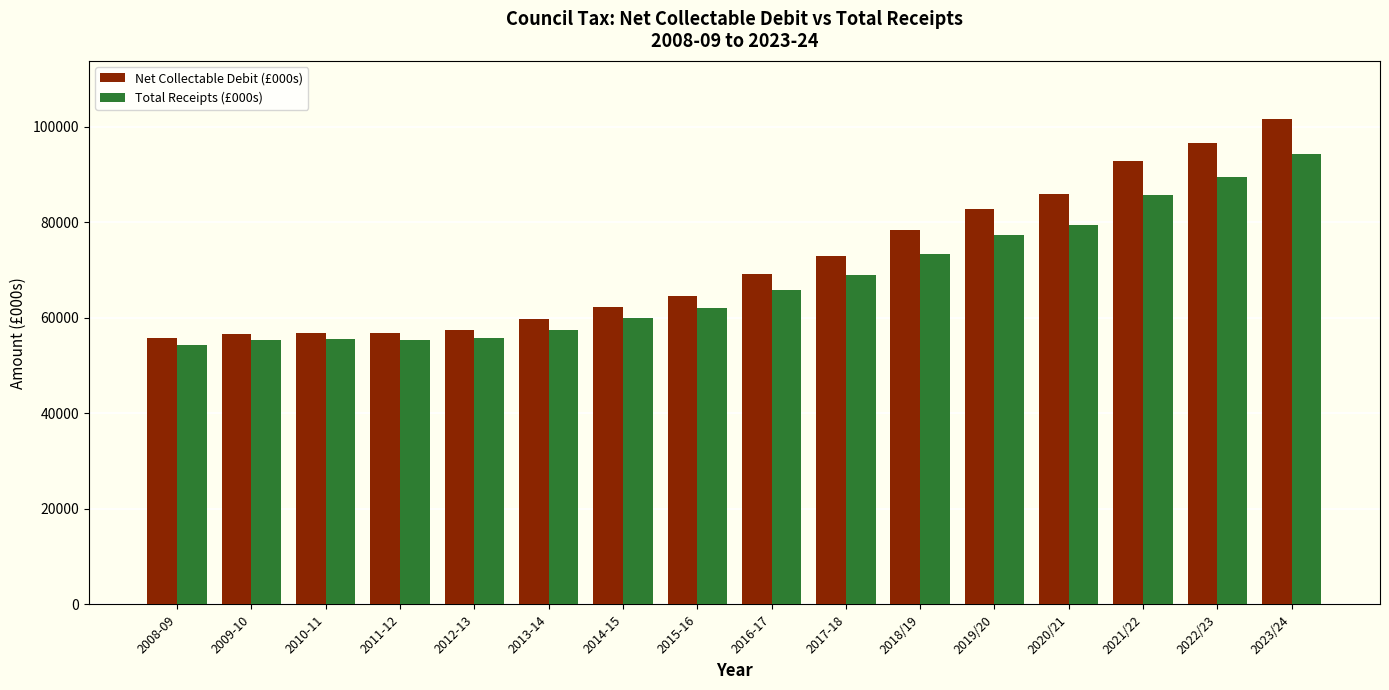

Count the number of data series in this chart.

2